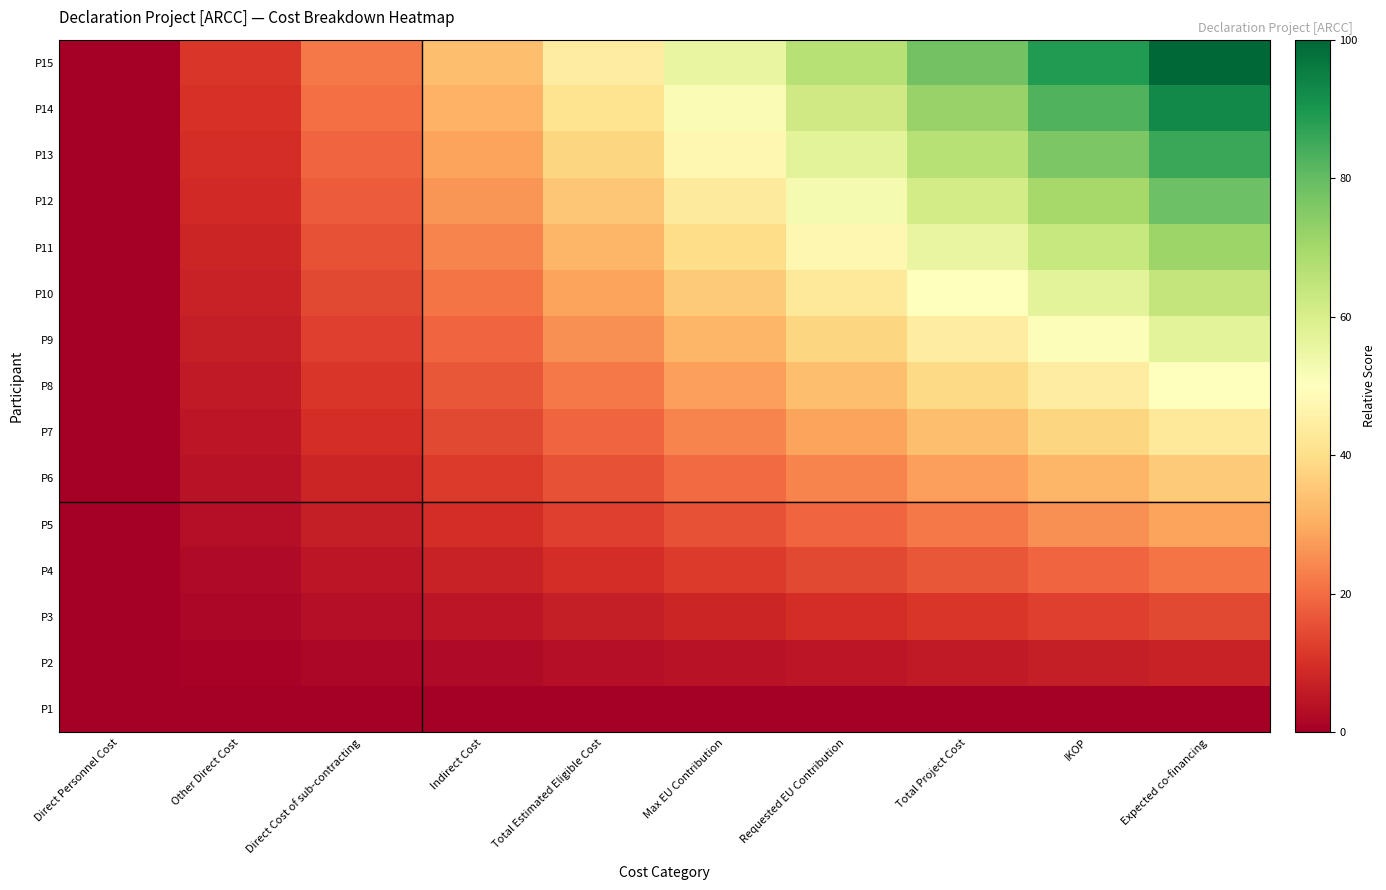

What is the difference between the highest and lowest values at Max EU Contribution?

55.6